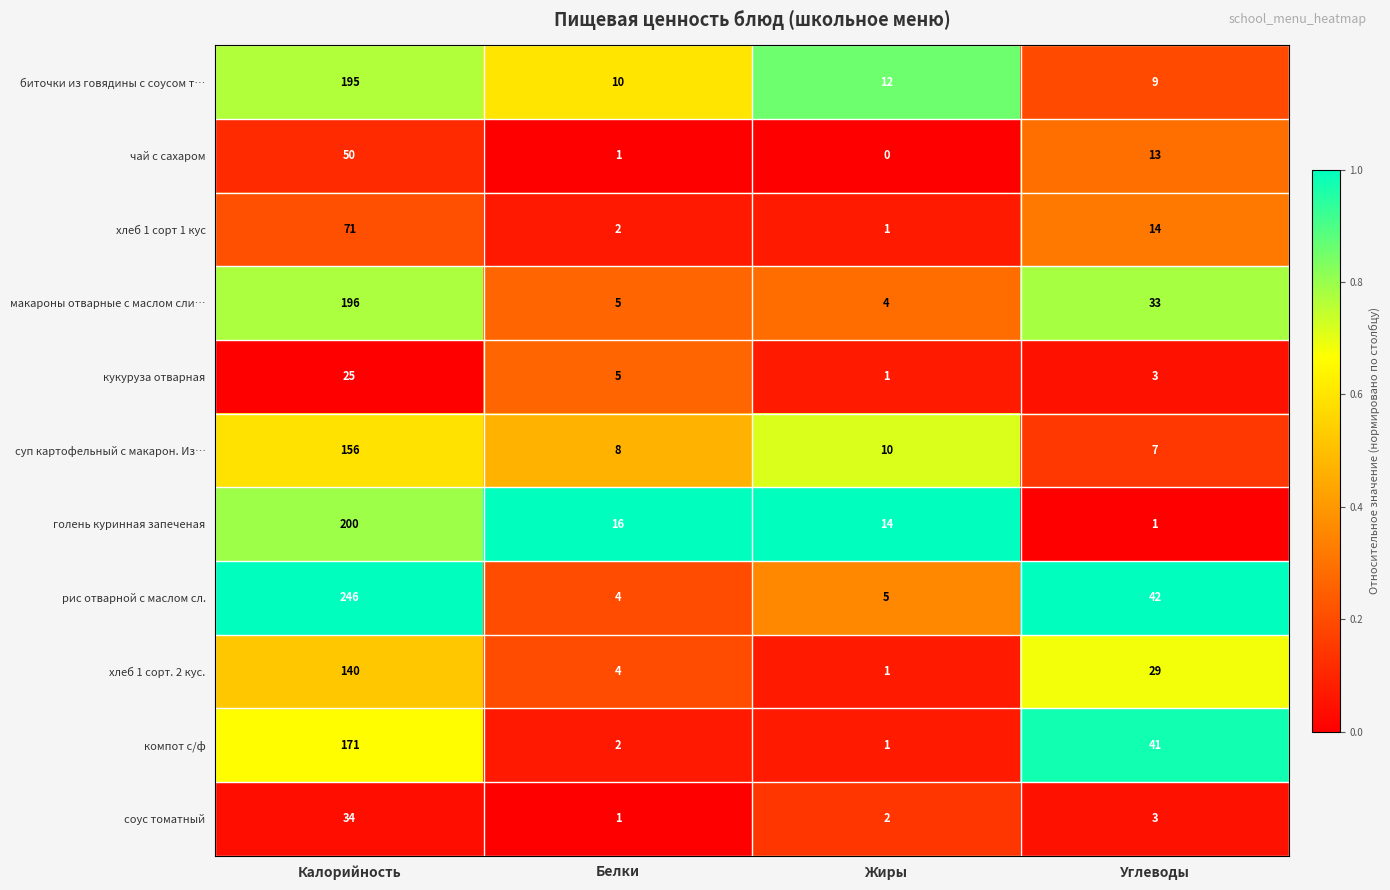

What is the greatest value displayed?

246